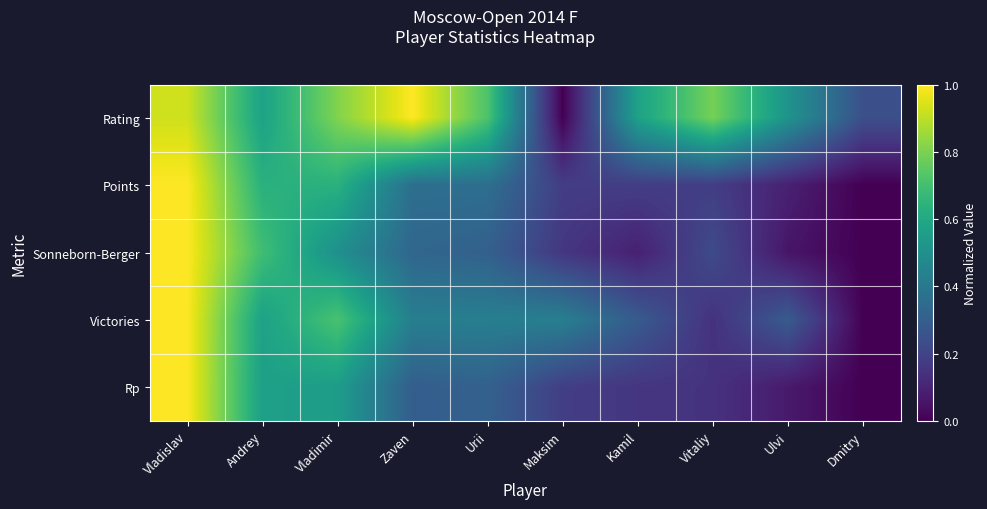

Reading right to left, transcribe all the data shown in this chart.

Rating: Dmitry=0.2	Ulvi=0.5	Vitaliy=0.8	Kamil=0.6	Maksim=0.0	Urii=0.7	Zaven=1.0	Vladimir=0.8	Andrey=0.6	Vladislav=0.9
Points: Dmitry=0.0	Ulvi=0.1	Vitaliy=0.2	Kamil=0.2	Maksim=0.2	Urii=0.4	Zaven=0.4	Vladimir=0.6	Andrey=0.6	Vladislav=1.0
Sonneborn-Berger: Dmitry=0.0	Ulvi=0.1	Vitaliy=0.2	Kamil=0.1	Maksim=0.2	Urii=0.3	Zaven=0.3	Vladimir=0.5	Andrey=0.7	Vladislav=1.0
Victories: Dmitry=0.0	Ulvi=0.3	Vitaliy=0.1	Kamil=0.3	Maksim=0.4	Urii=0.4	Zaven=0.4	Vladimir=0.7	Andrey=0.6	Vladislav=1.0
Rp: Dmitry=0.0	Ulvi=0.1	Vitaliy=0.1	Kamil=0.2	Maksim=0.2	Urii=0.3	Zaven=0.3	Vladimir=0.6	Andrey=0.6	Vladislav=1.0